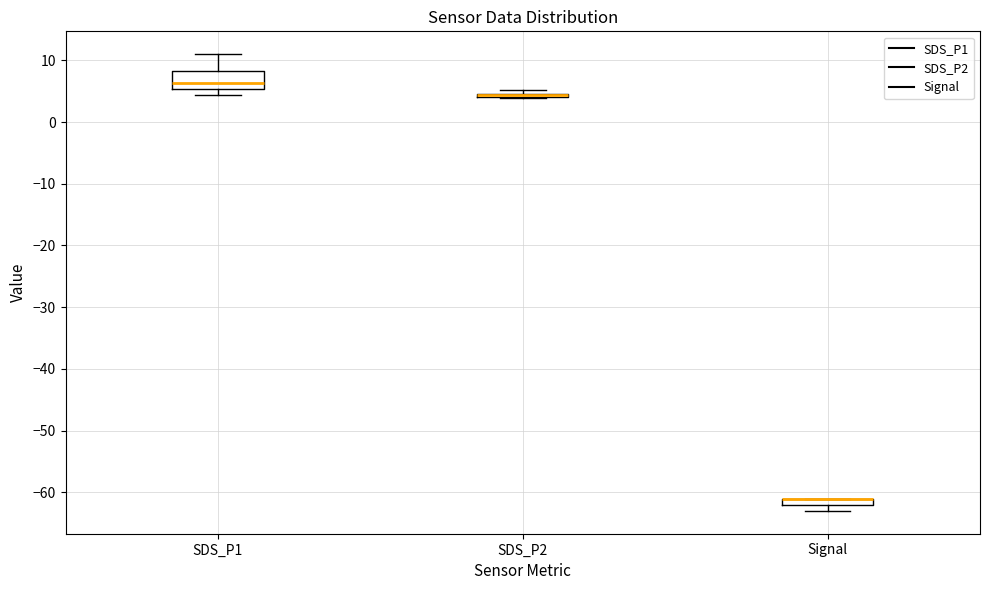

Where is the upper edge of the box for SDS_P2 on the y-axis? The values are not printed on the chart, so give them approximately, as read against the axis.

5